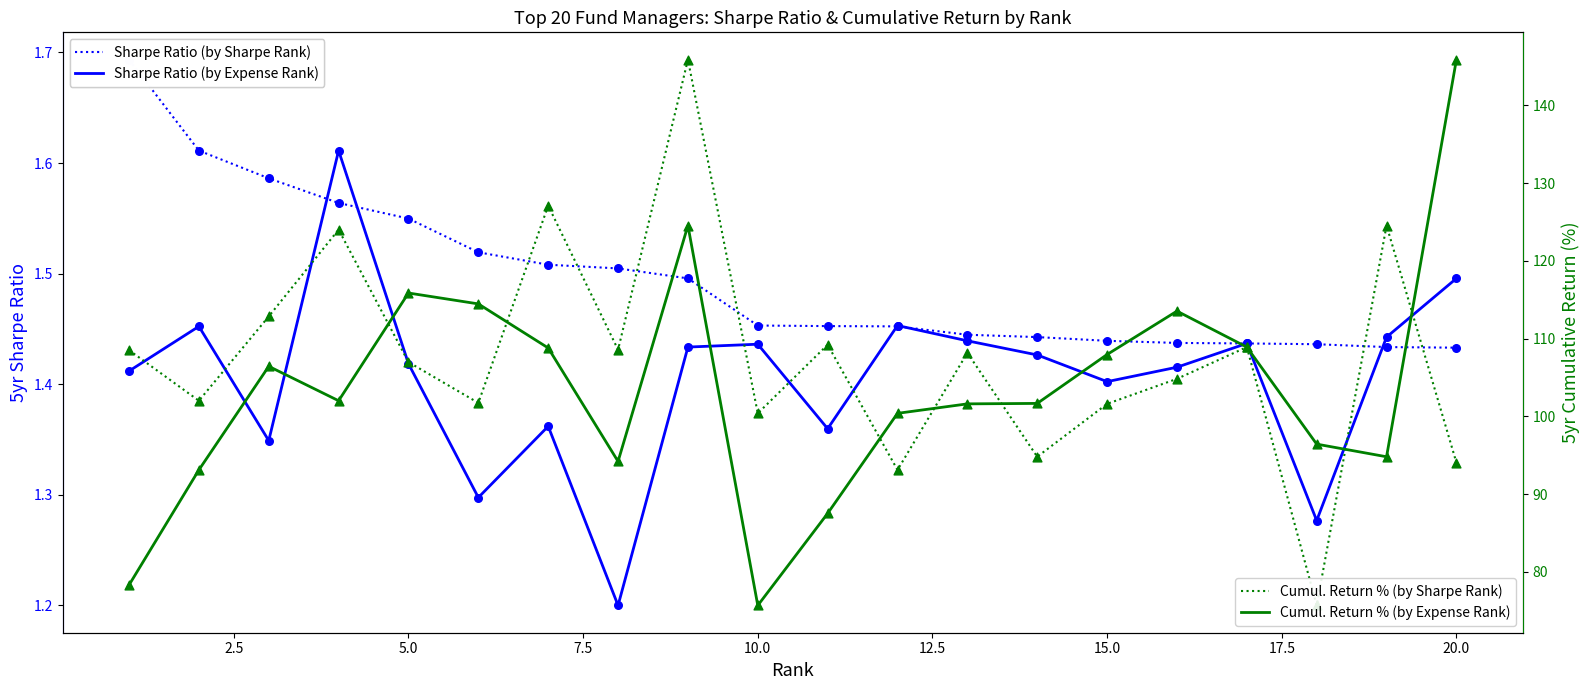

Which series has the largest total across all categories?

Cumul. Return % (by Sharpe Rank)